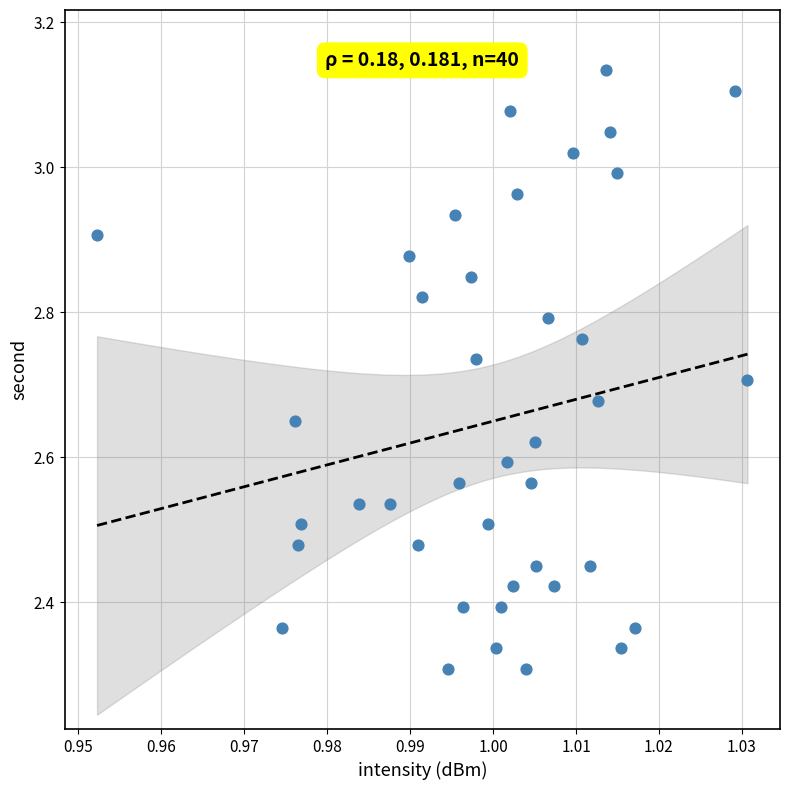

What is the range of Y values (max minus min)?

0.8